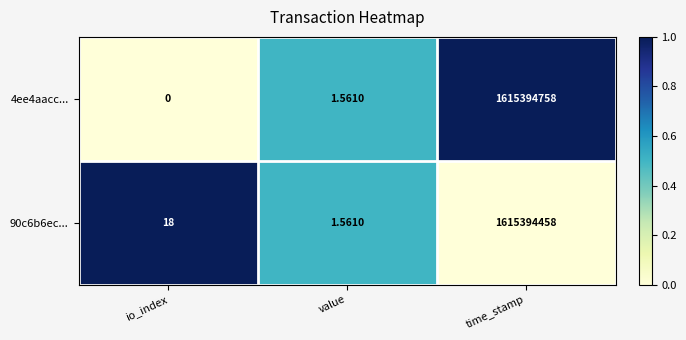

Which series has the widest spread of values?

4ee4aacc...